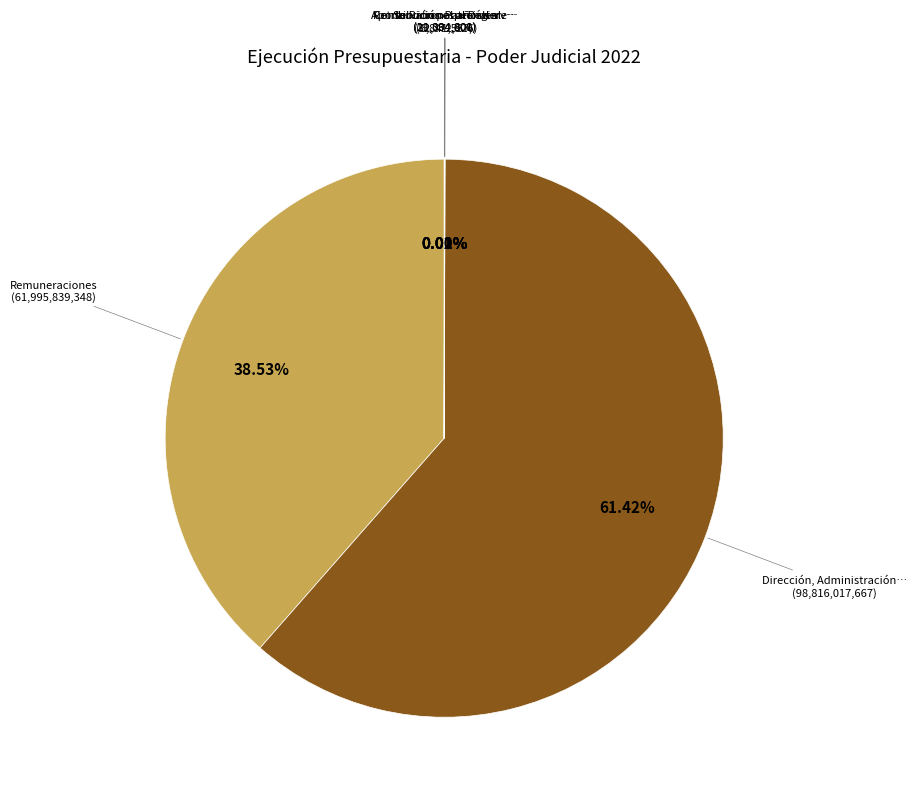

Which slice represents more than half of the pie?

Dirección, Administración y Otros Órganos